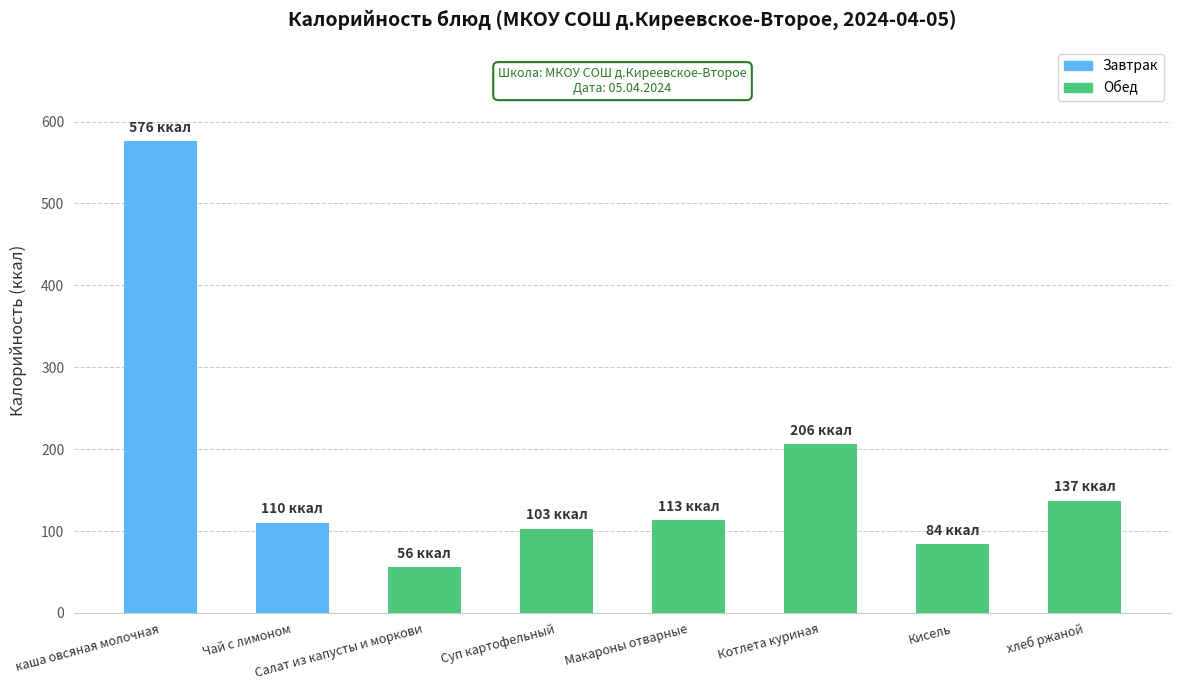

Which label corresponds to the smallest value in the chart?

Салат из капусты и моркови